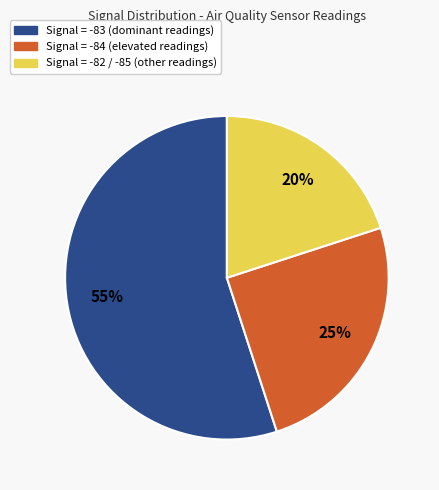

Count the number of slices in the pie.

3